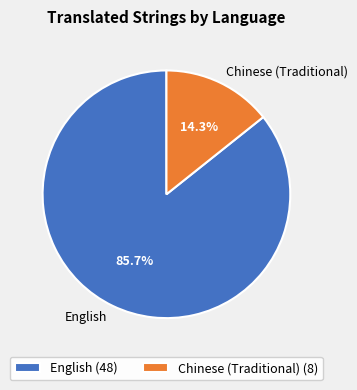

What is the smallest slice in the pie chart?

Chinese (Traditional)